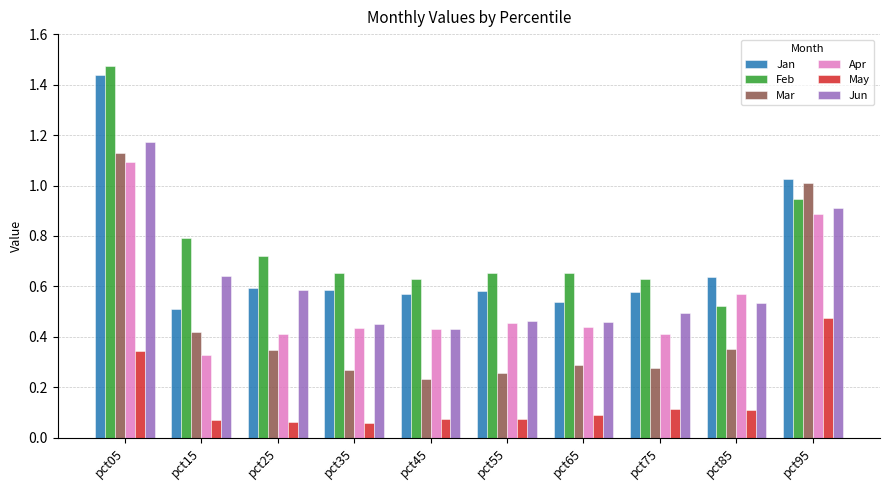

The value of Jan at pct35 is 0.3. True or false?

False